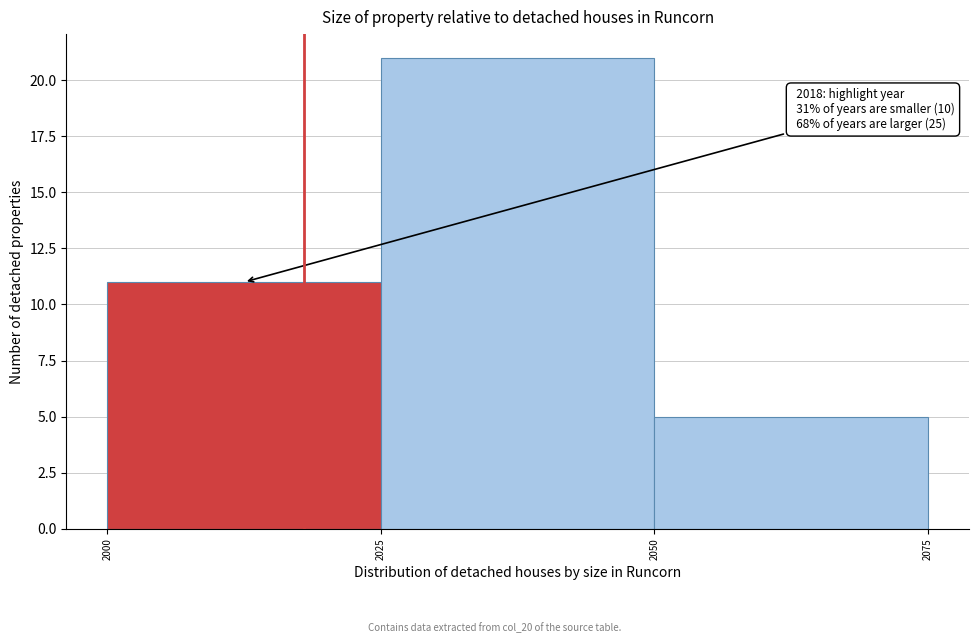

Over which range of the x-axis is the bar tallest?

2025 to 2050